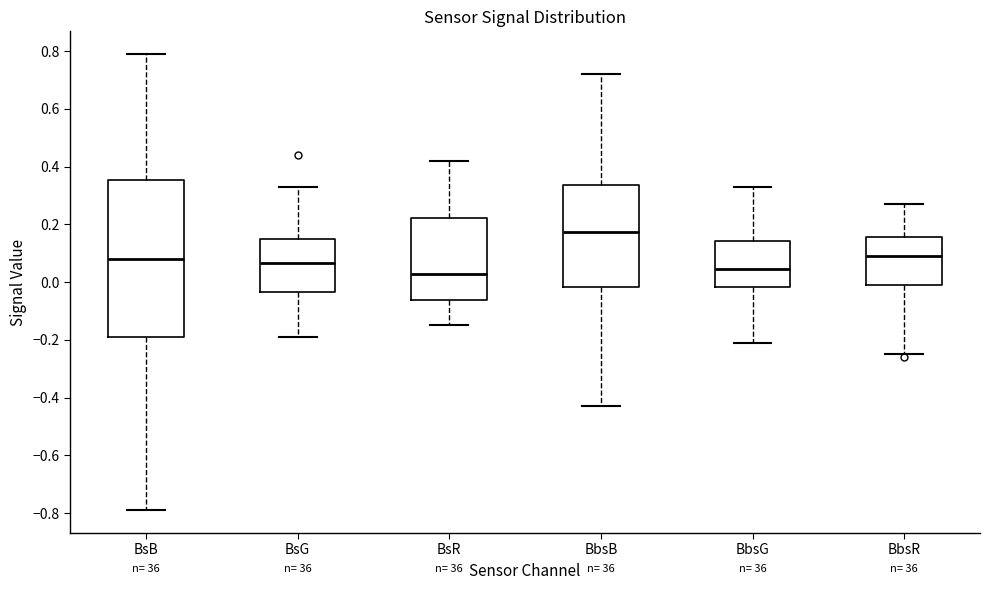

Which box is the tallest, from its lower edge to its upper edge?

BsB